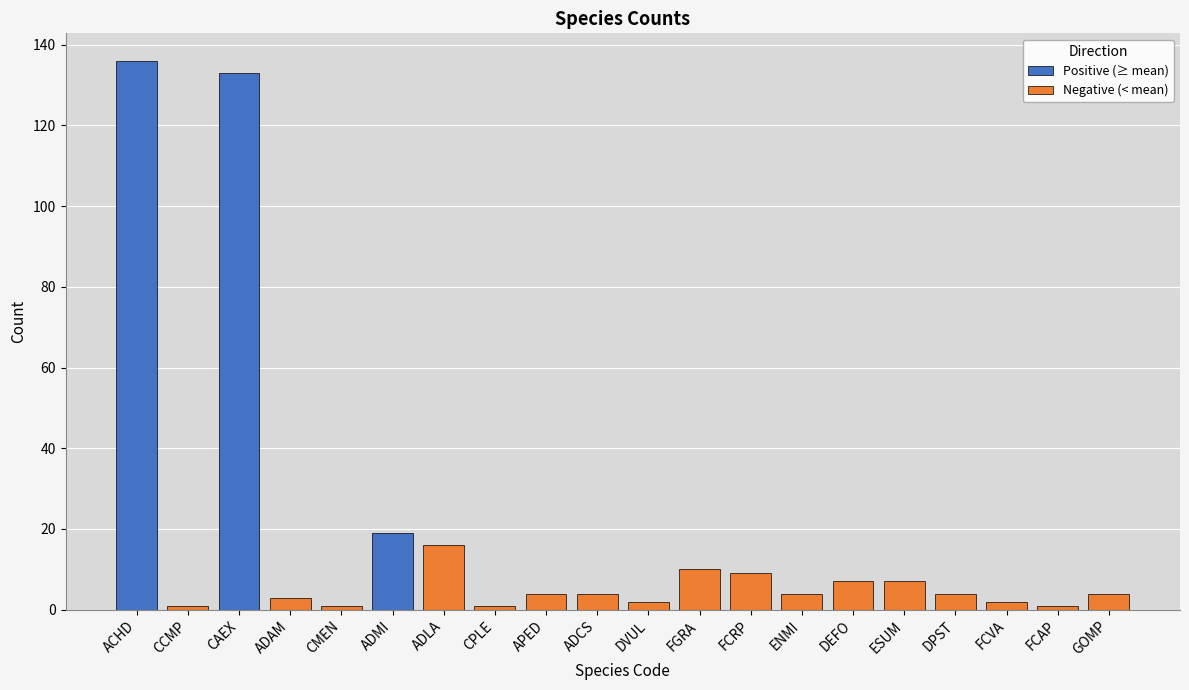

Which series changed the most between ACHD and DEFO?

Positive (≥ mean)